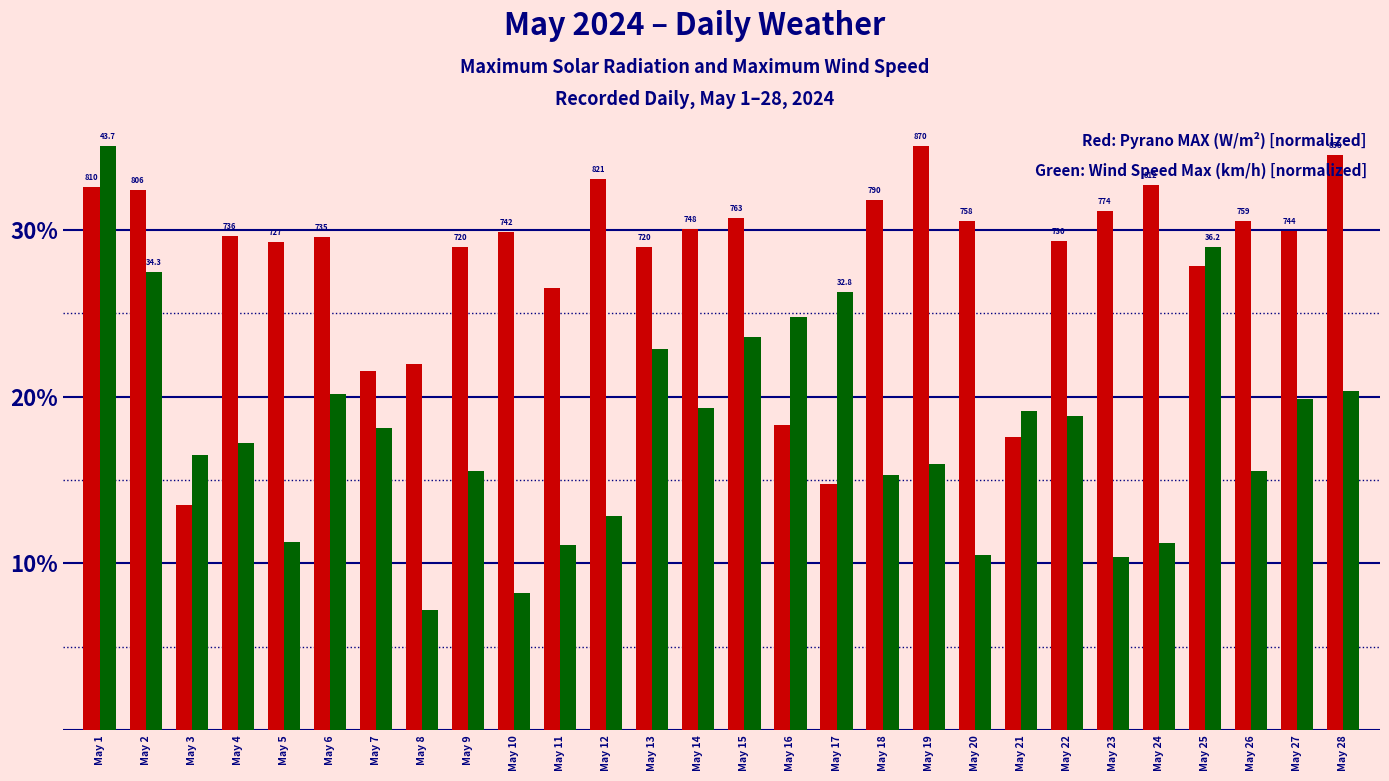

At which category is the sum across all series the highest?

May 1